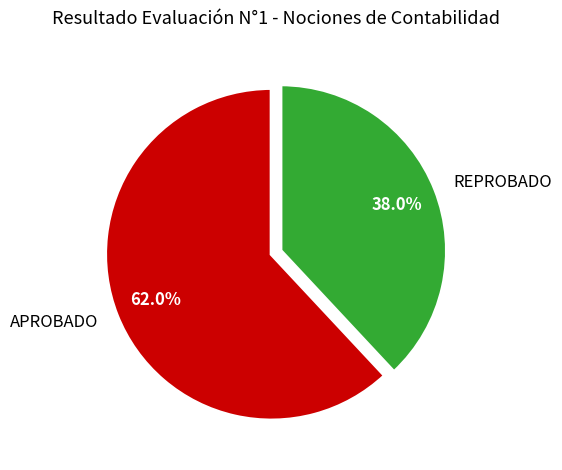

To the nearest percent, what portion does APROBADO represent?

62%